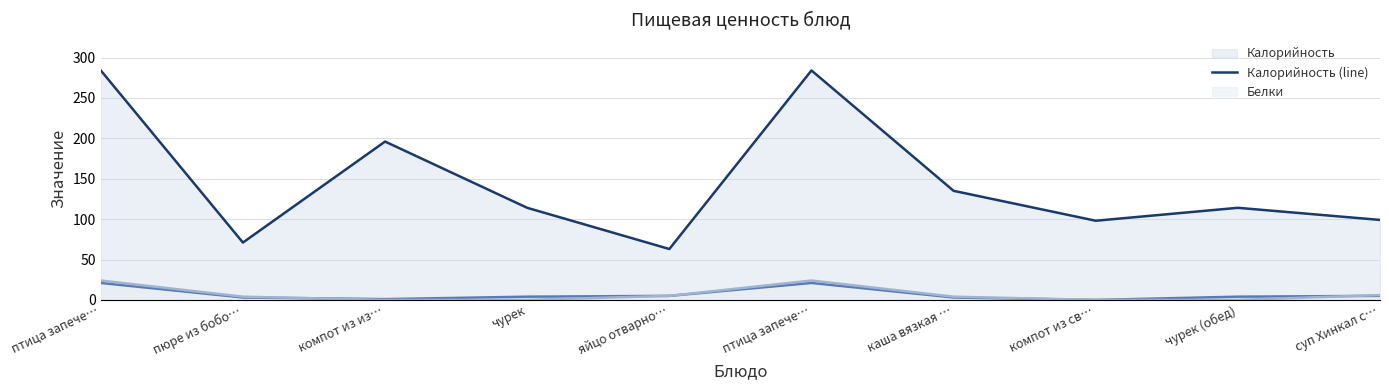

True or false: Калорийность (line) and Белки (line) intersect in this chart.

False